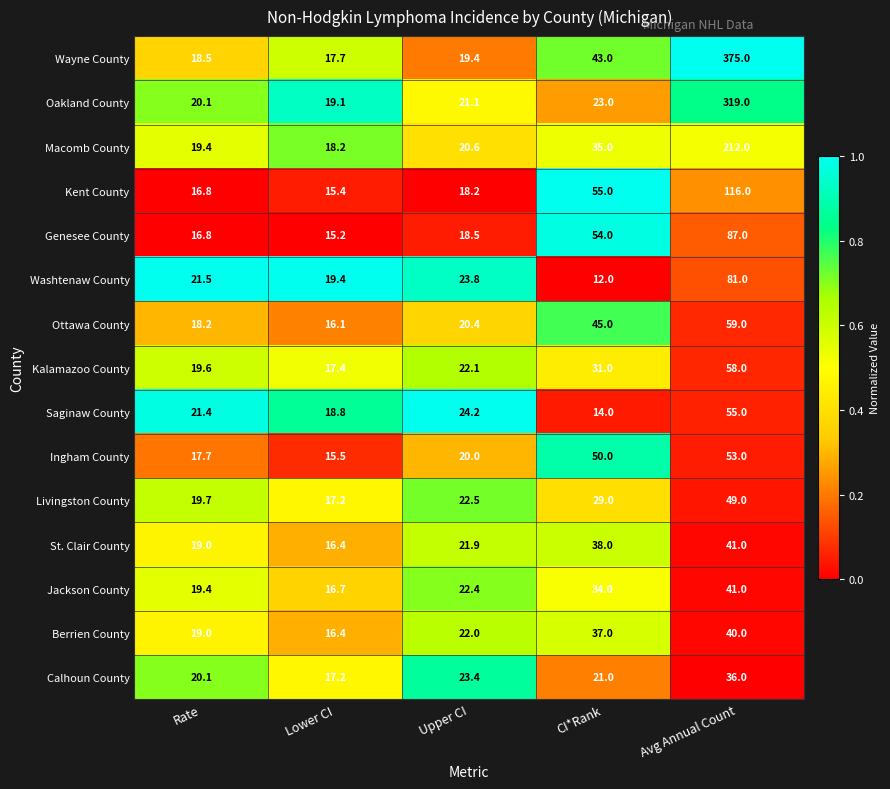

Which series has the largest total across all categories?

Wayne County